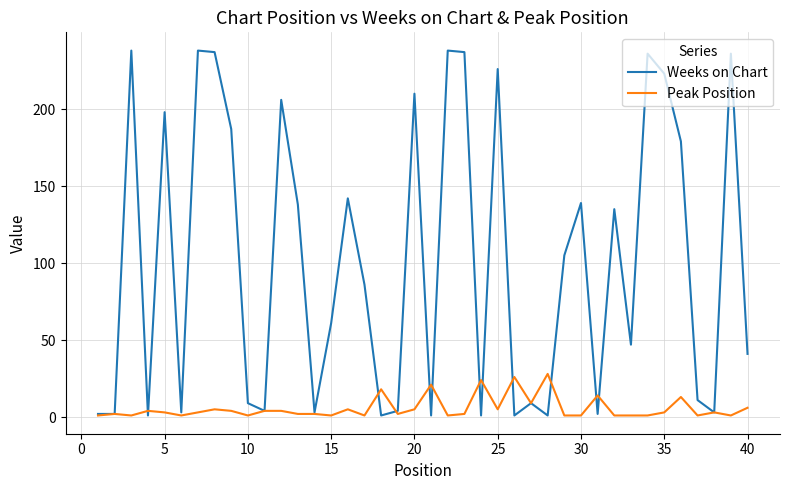

Which series has the largest total across all categories?

Weeks on Chart